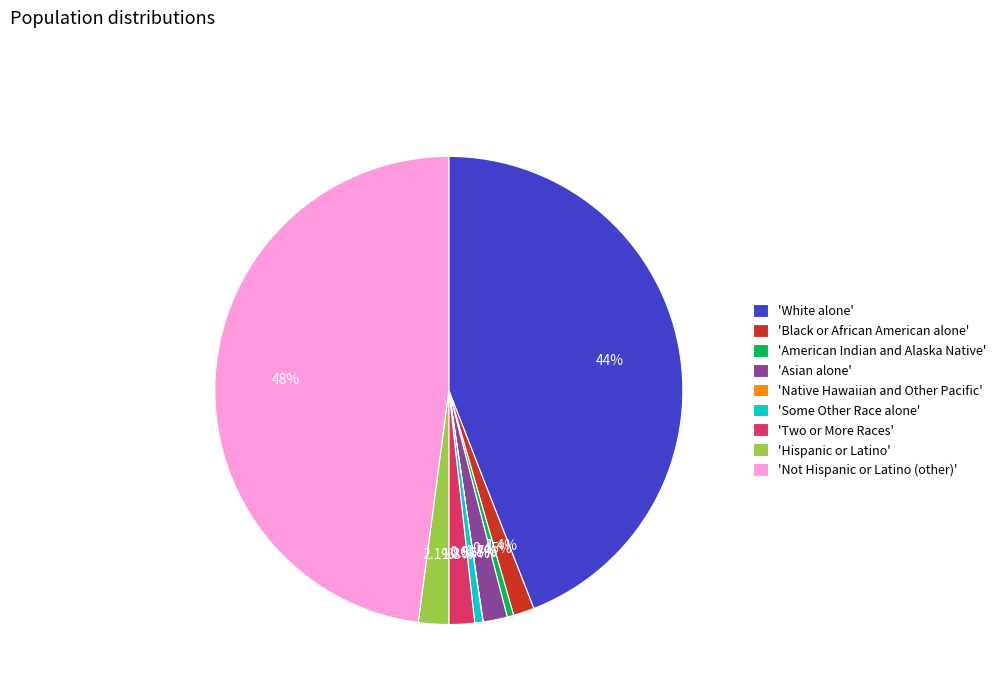

Does 'Not Hispanic or Latino (other)' account for over 50% of the chart?

No